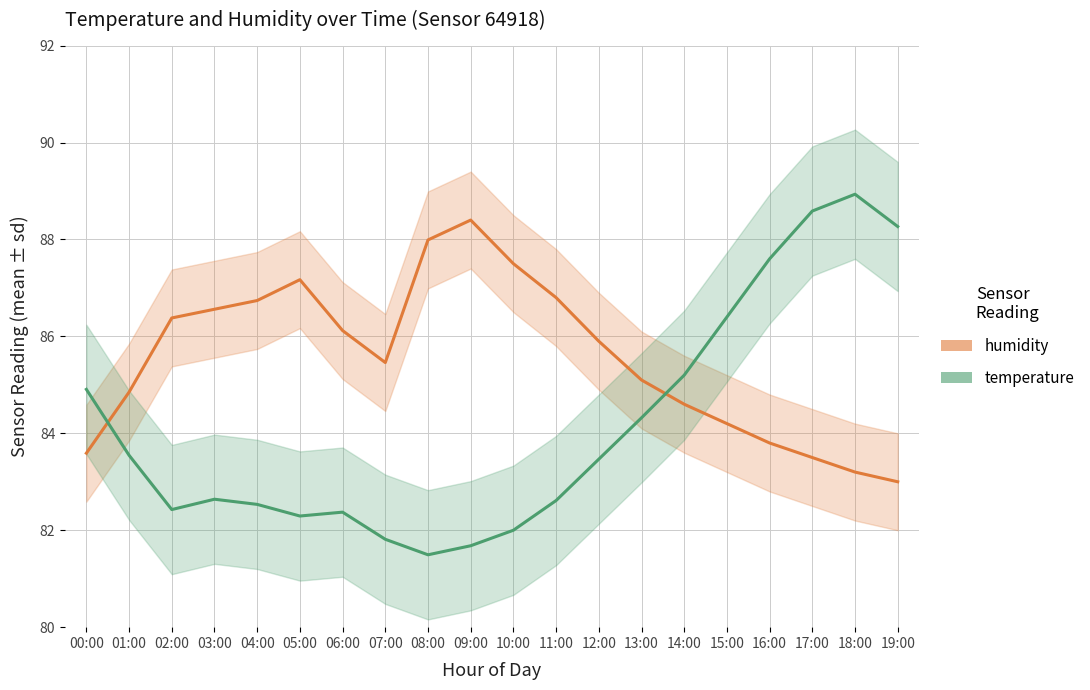

What are all the series names shown in the legend?

humidity, temperature